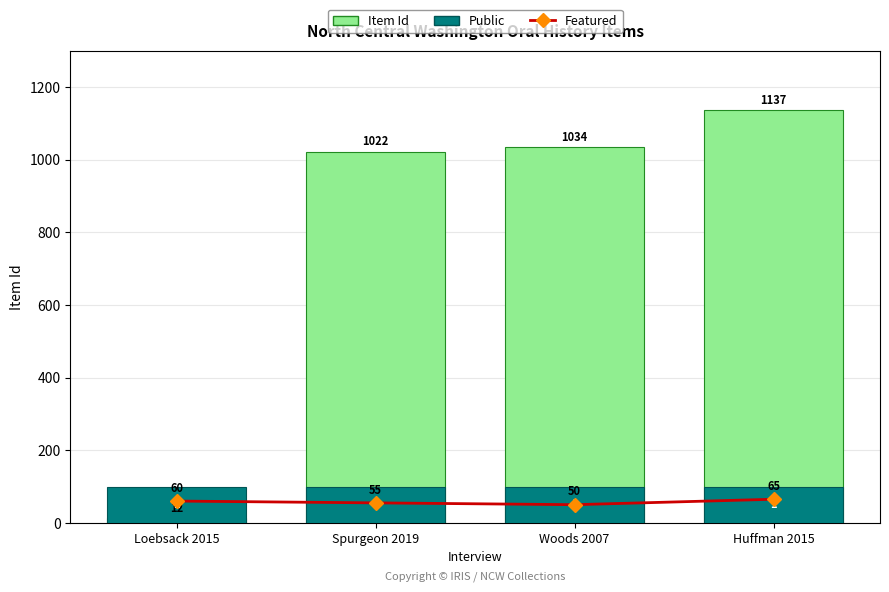

What is the label of the 4th bar from the left?

Huffman 2015